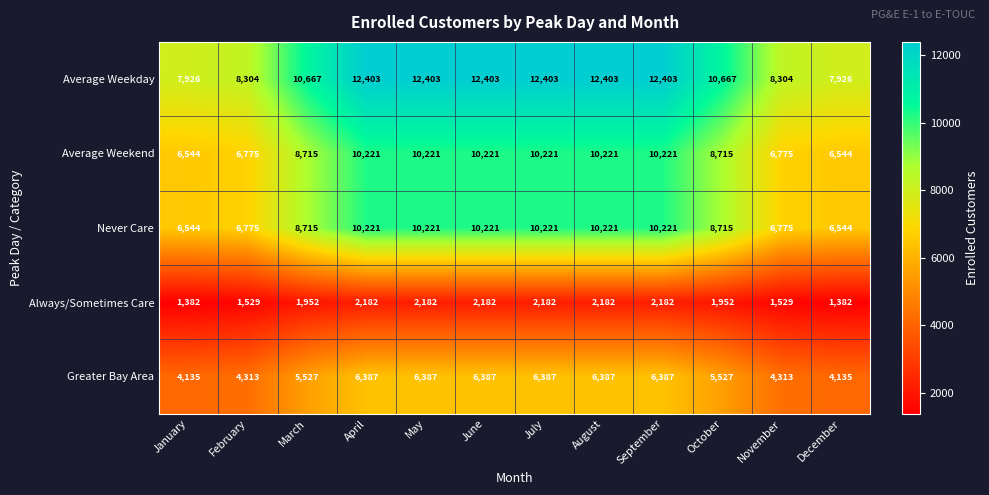

Which series has the largest total across all categories?

Average Weekday